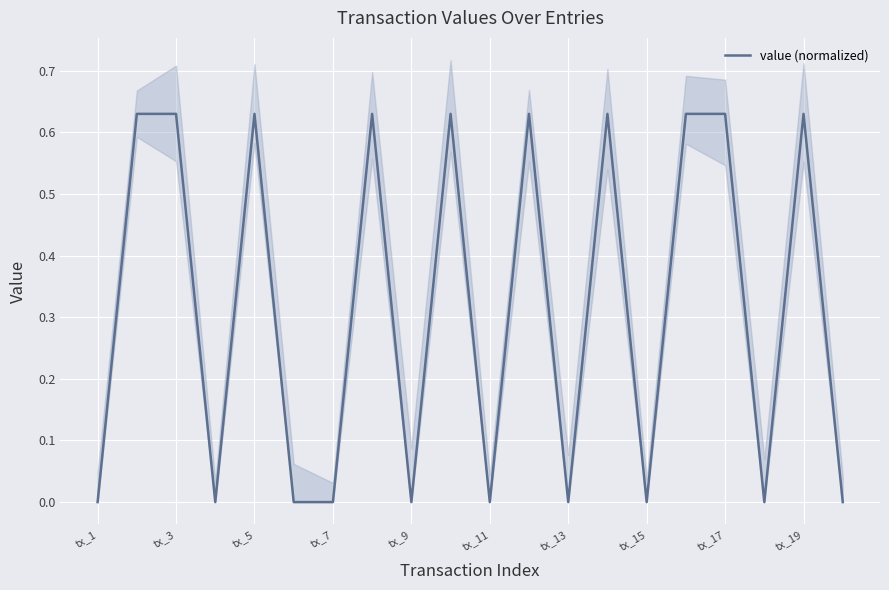

What is the maximum value shown in the chart?

0.6